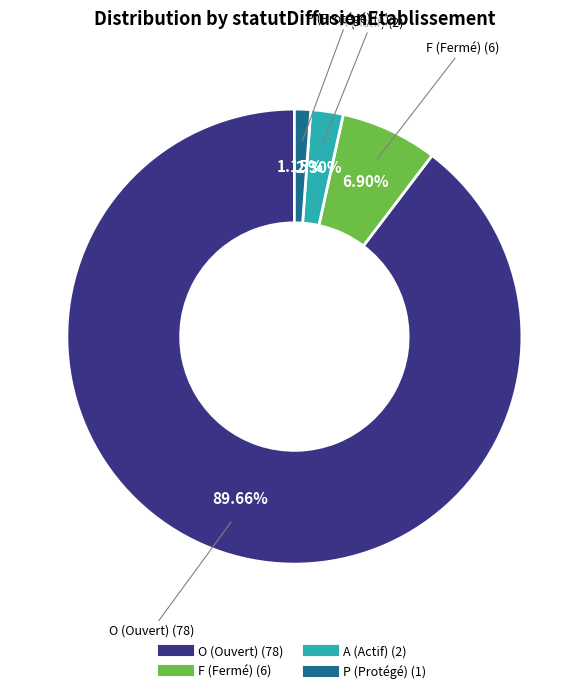

Is there a majority slice in this chart?

Yes